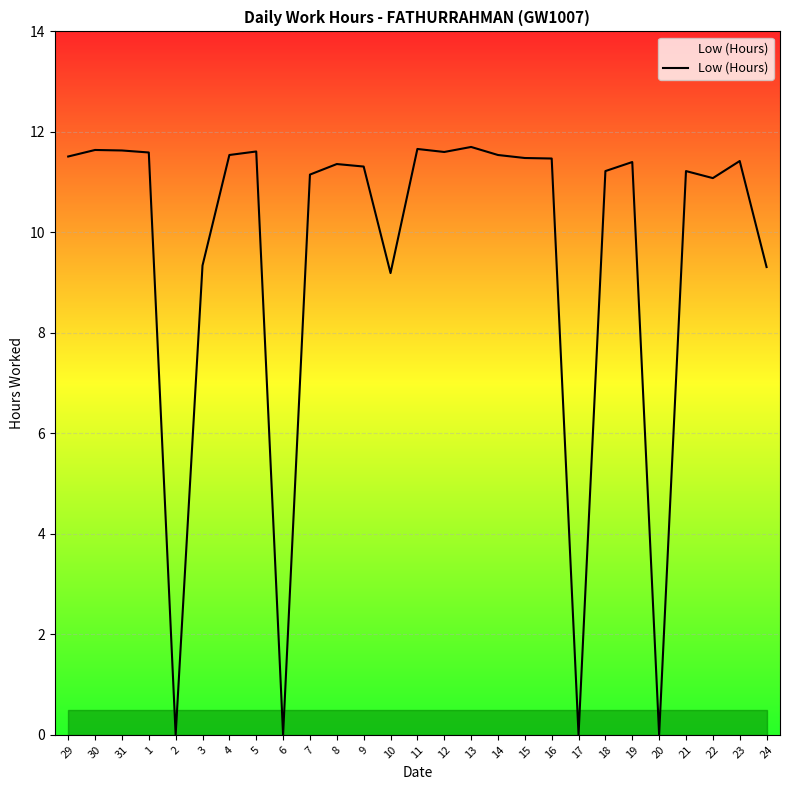

What is the average value?

9.5